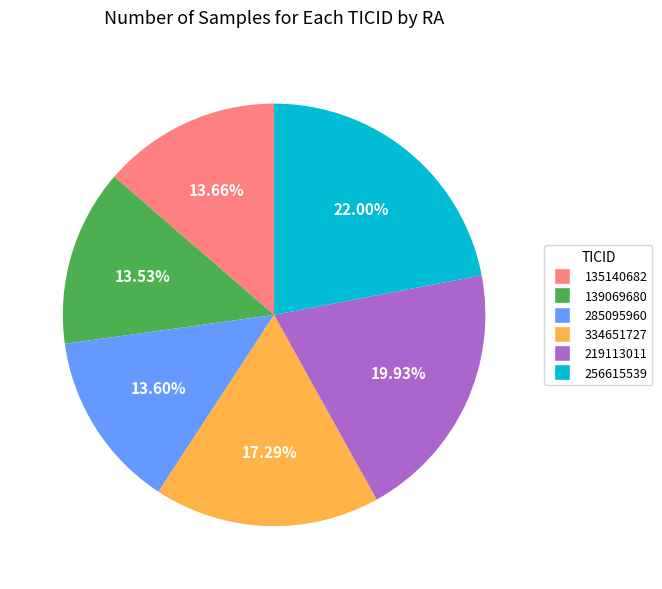

How many slices are in this pie chart?

6